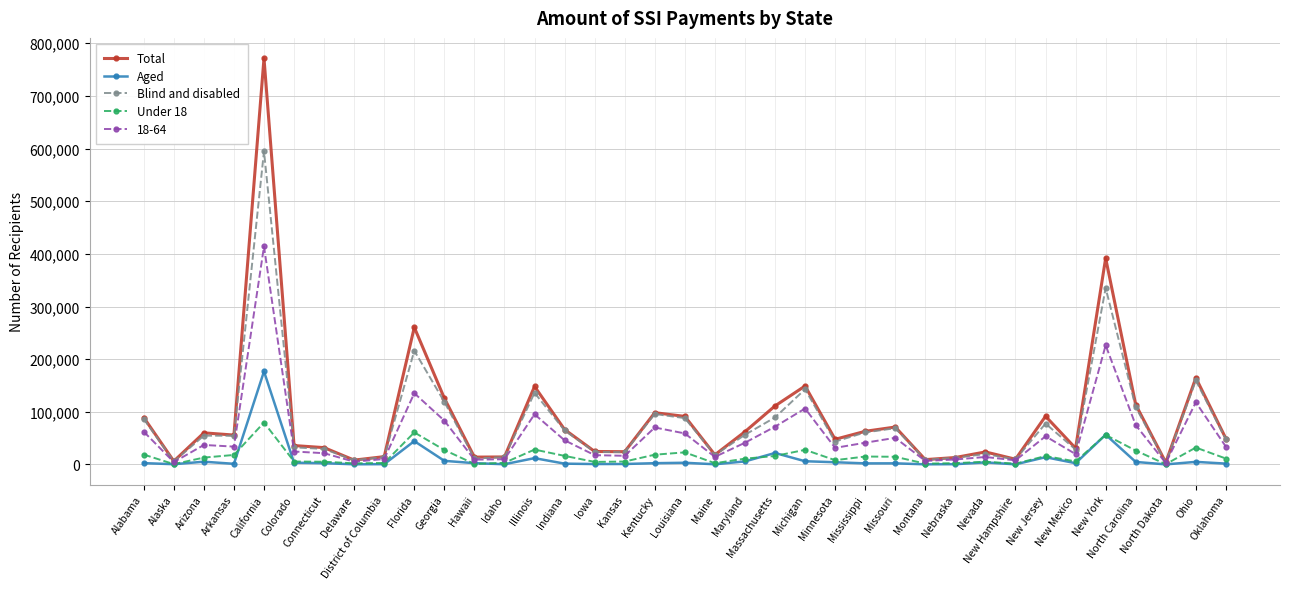

Which series has the largest range (max minus min)?

Total